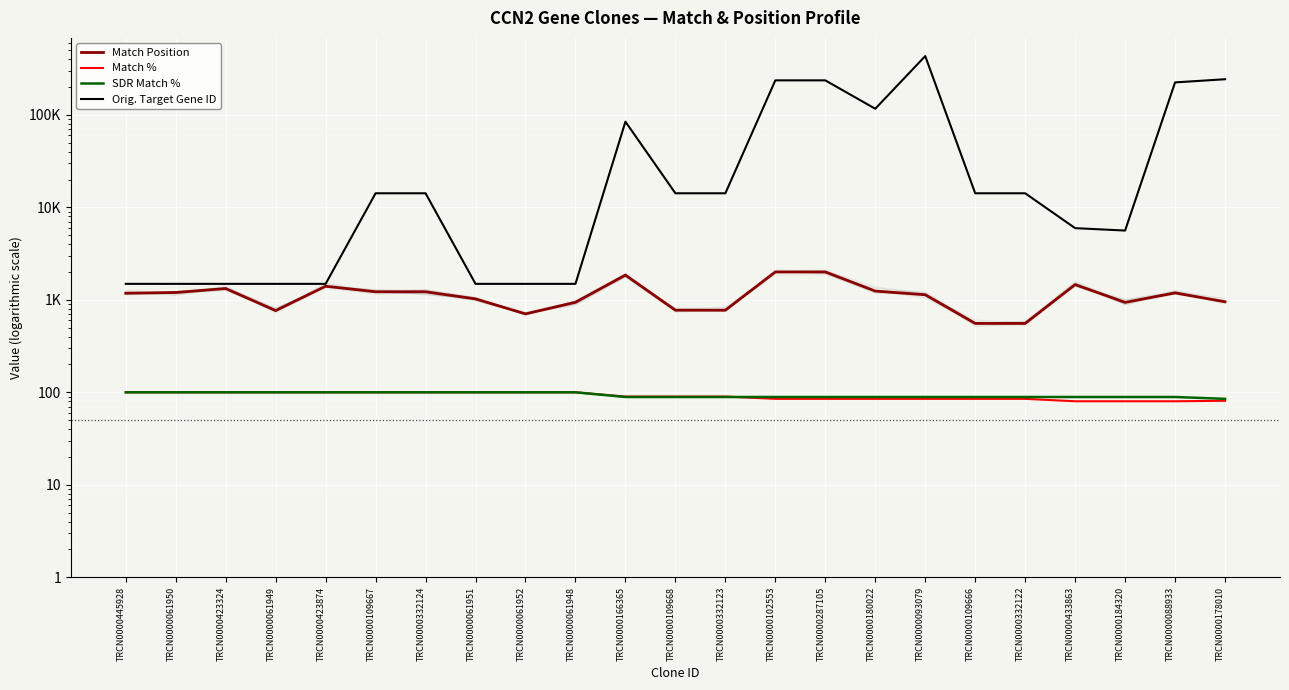

True or false: Orig. Target Gene ID and SDR Match % intersect in this chart.

False